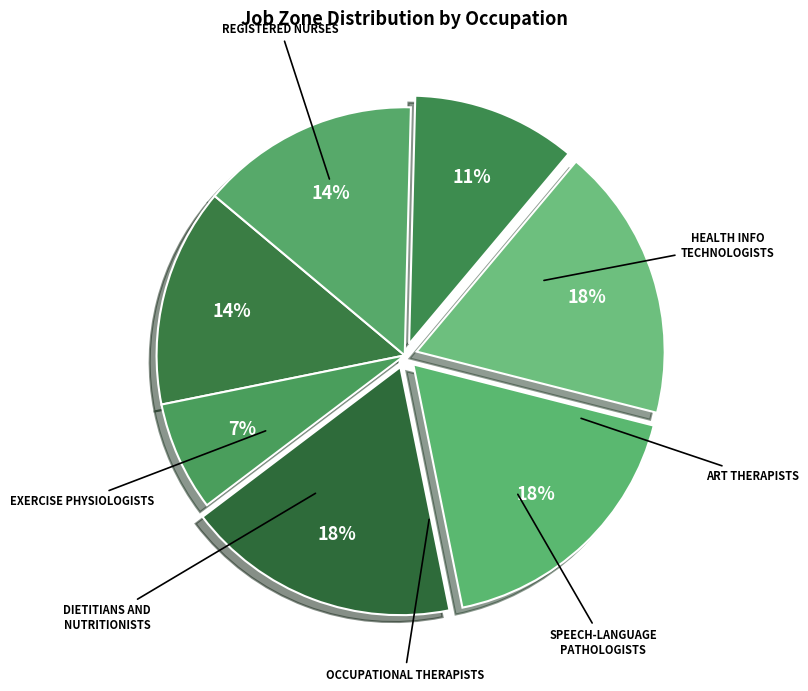

Count the number of slices in the pie.

7